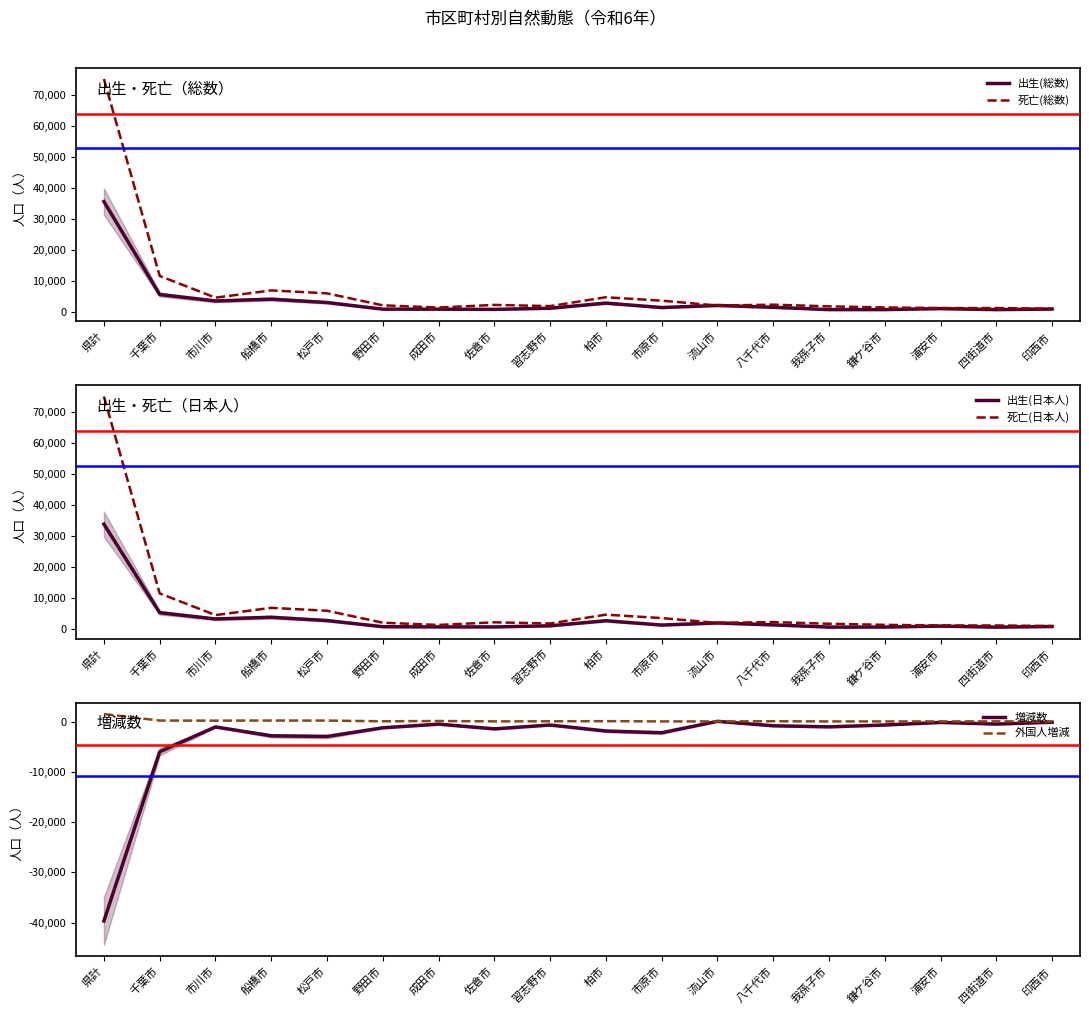

At which label is 出生(日本人) closest to 17179?

千葉市